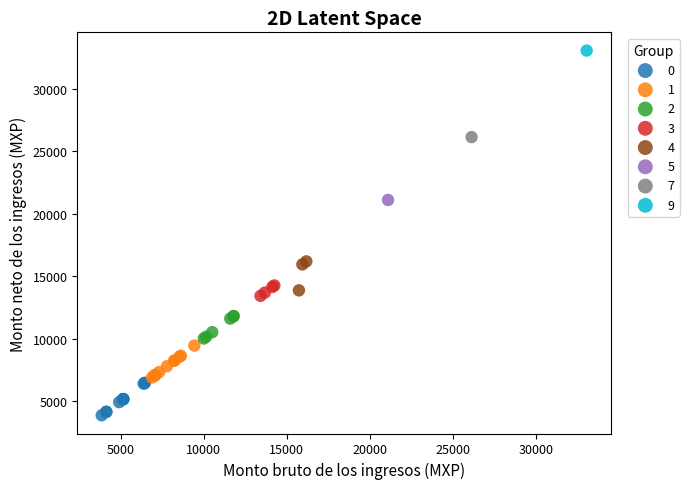

What are all the series names shown in the legend?

0, 1, 2, 3, 4, 5, 7, 9